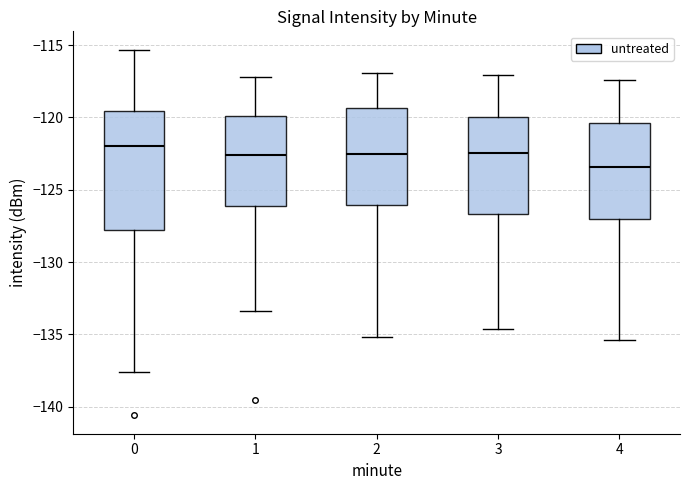

Where does the lower whisker of the box at x = 2 end on the y-axis? The values are not printed on the chart, so give them approximately, as read against the axis.

-135.0